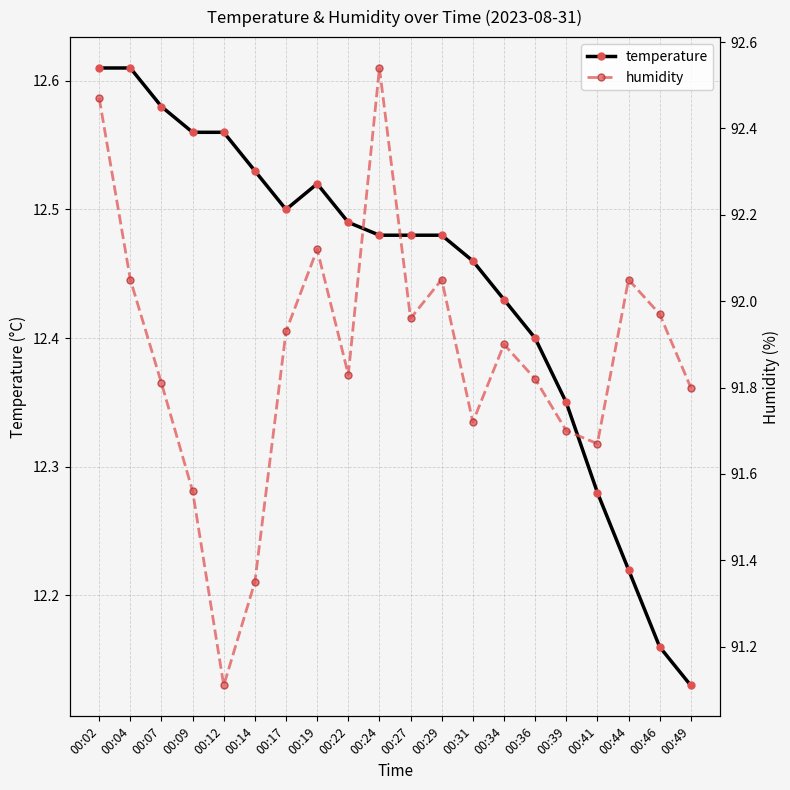

True or false: humidity and temperature cross at least once.

False